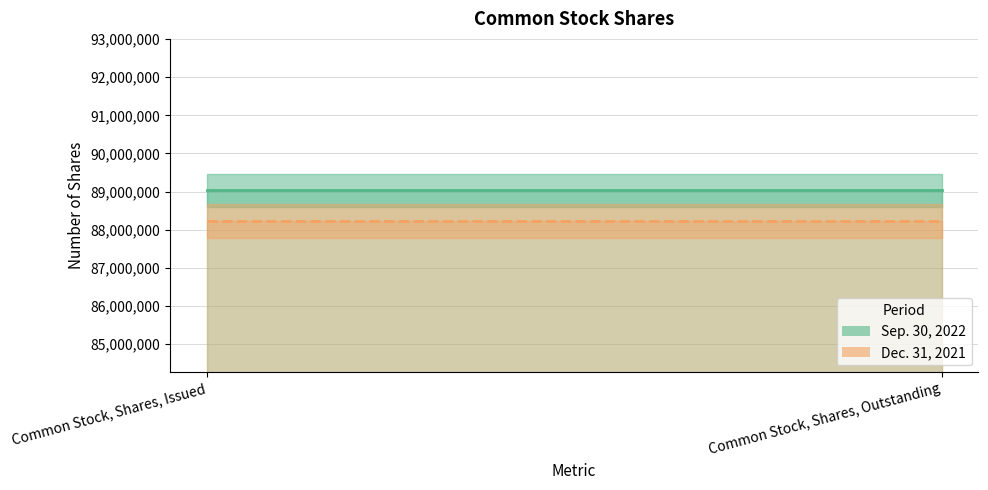

At Common Stock, Shares, Issued, list the series in order from smallest to largest.

Dec. 31, 2021, Sep. 30, 2022